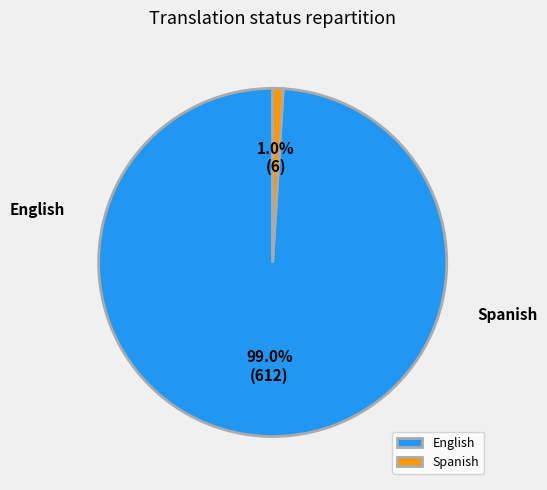

What percentage is the Spanish slice, to the nearest percent?

1%